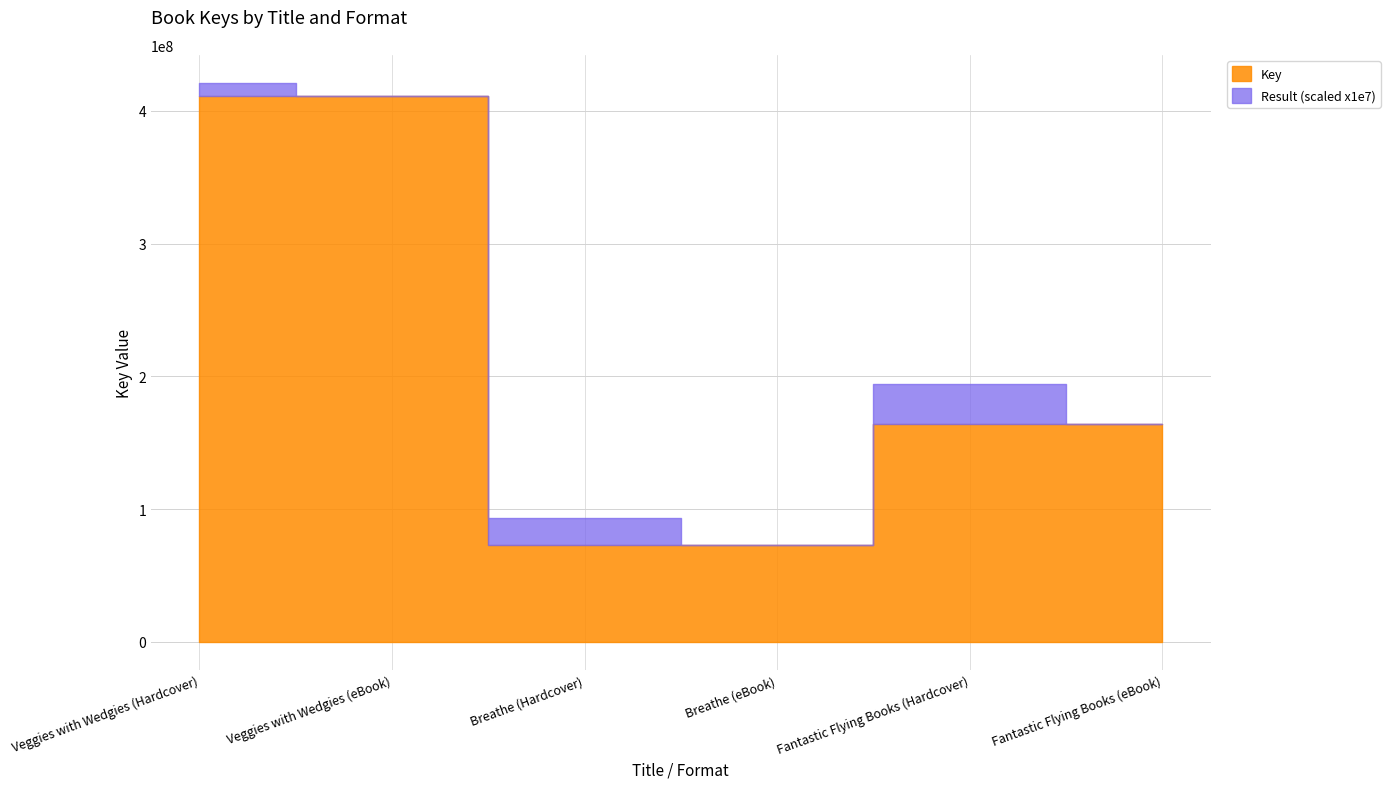

True or false: Key and Result cross at least once.

False